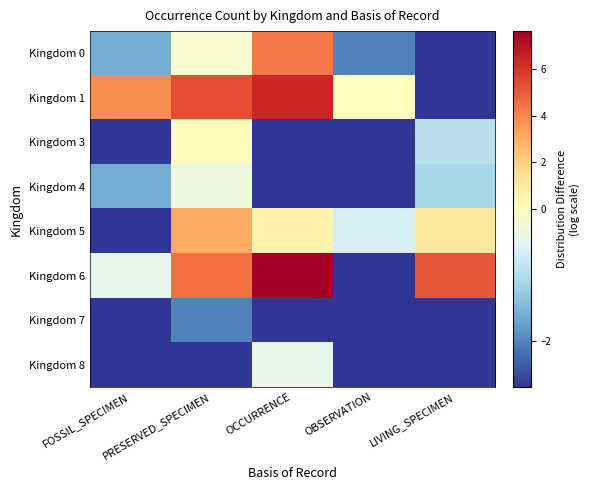

Rank the series by their maximum value, from highest to lowest.

Kingdom 6, Kingdom 1, Kingdom 0, Kingdom 5, Kingdom 3, Kingdom 4, Kingdom 8, Kingdom 7